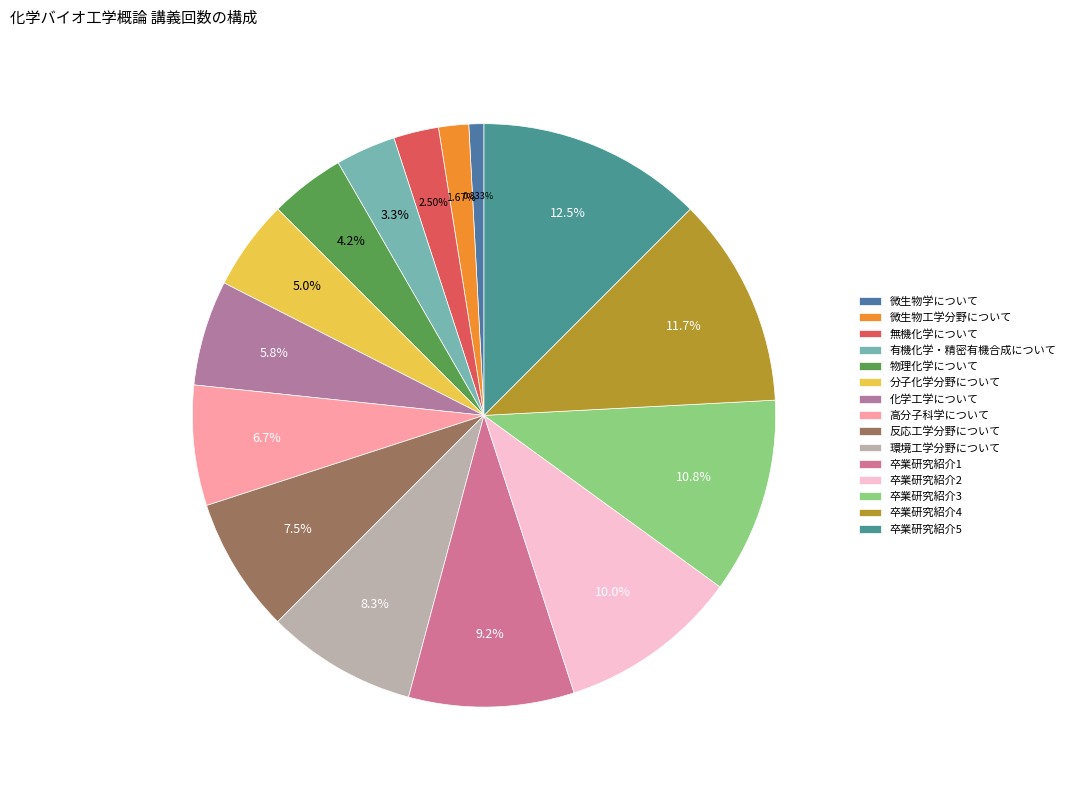

How many slices are in this pie chart?

15